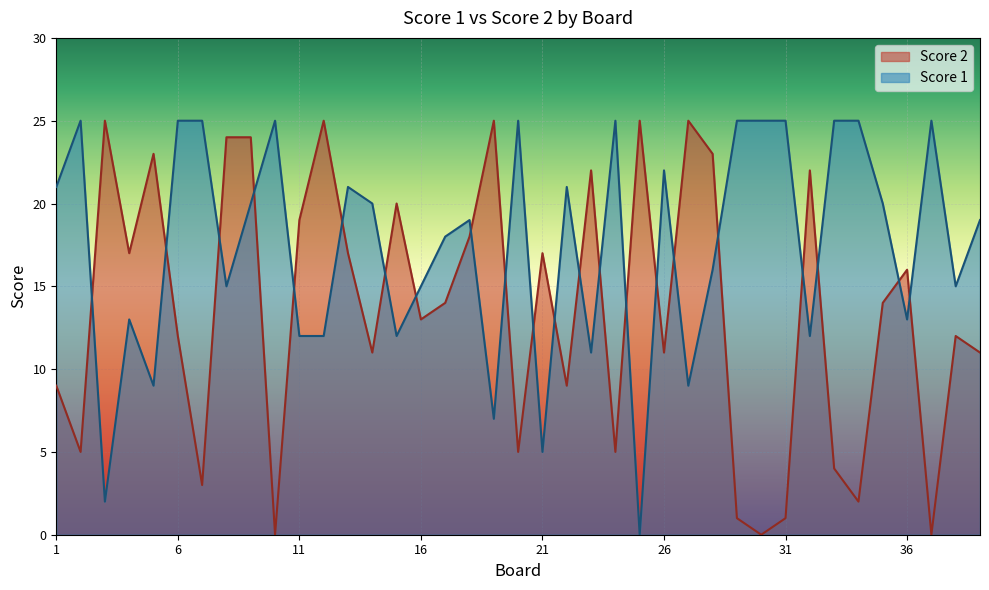

Reading left to right, list all the values displayed in this chart.

Score 1: 1=21	2=25	3=2	4=13	5=9	6=25	7=25	8=15	9=20	10=25	11=12	12=12	13=21	14=20	15=12	16=15	17=18	18=19	19=7	20=25	21=5	22=21	23=11	24=25	25=0	26=22	27=9	28=16	29=25	30=25	31=25	32=12	33=25	34=25	35=20	36=13	37=25	38=15	39=19
Score 2: 1=9	2=5	3=25	4=17	5=23	6=12	7=3	8=24	9=24	10=0	11=19	12=25	13=17	14=11	15=20	16=13	17=14	18=18	19=25	20=5	21=17	22=9	23=22	24=5	25=25	26=11	27=25	28=23	29=1	30=0	31=1	32=22	33=4	34=2	35=14	36=16	37=0	38=12	39=11